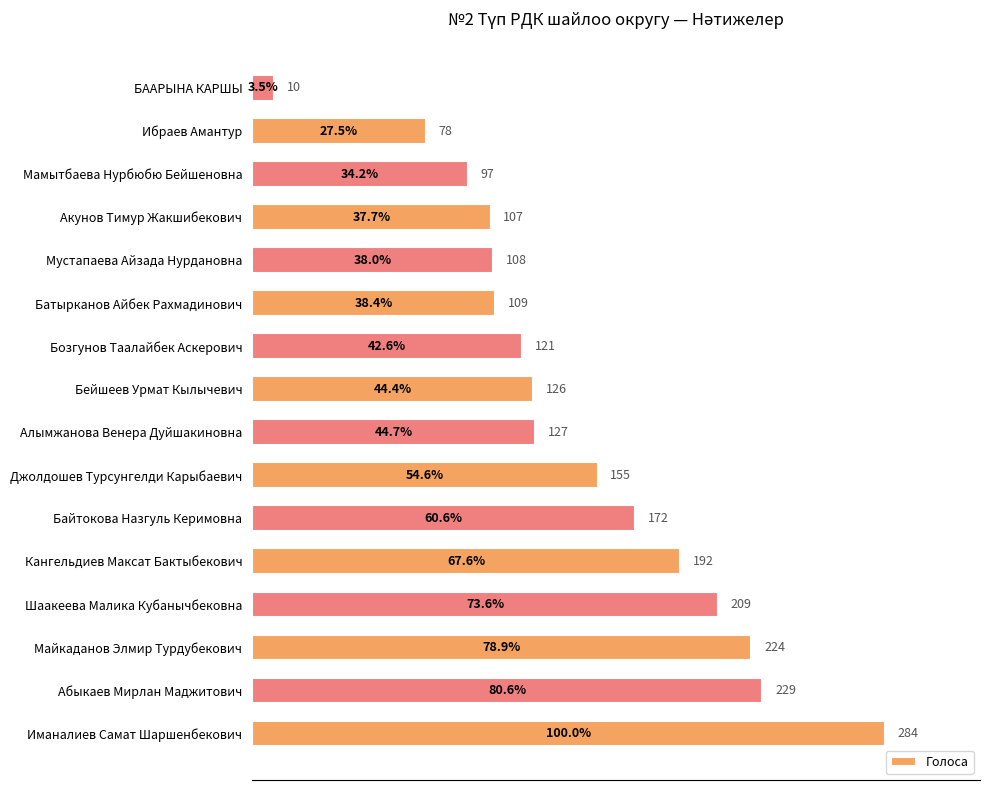

What is the maximum value shown in the chart?

284